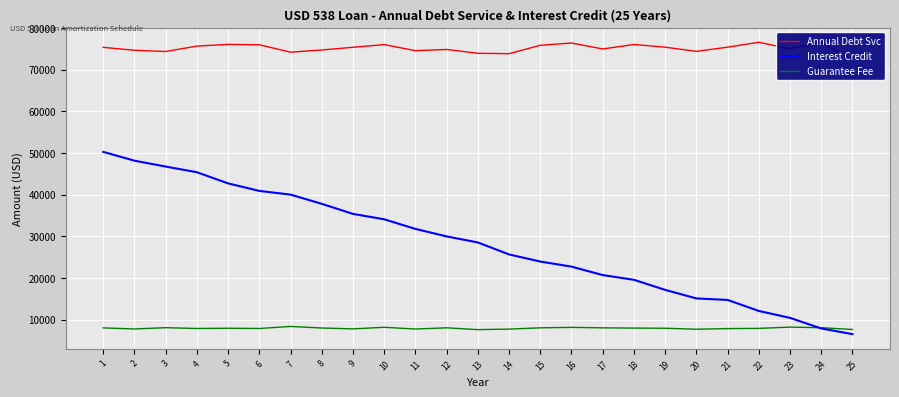

Between which two adjacent categories do Interest Credit and Guarantee Fee first intersect?

23 and 24